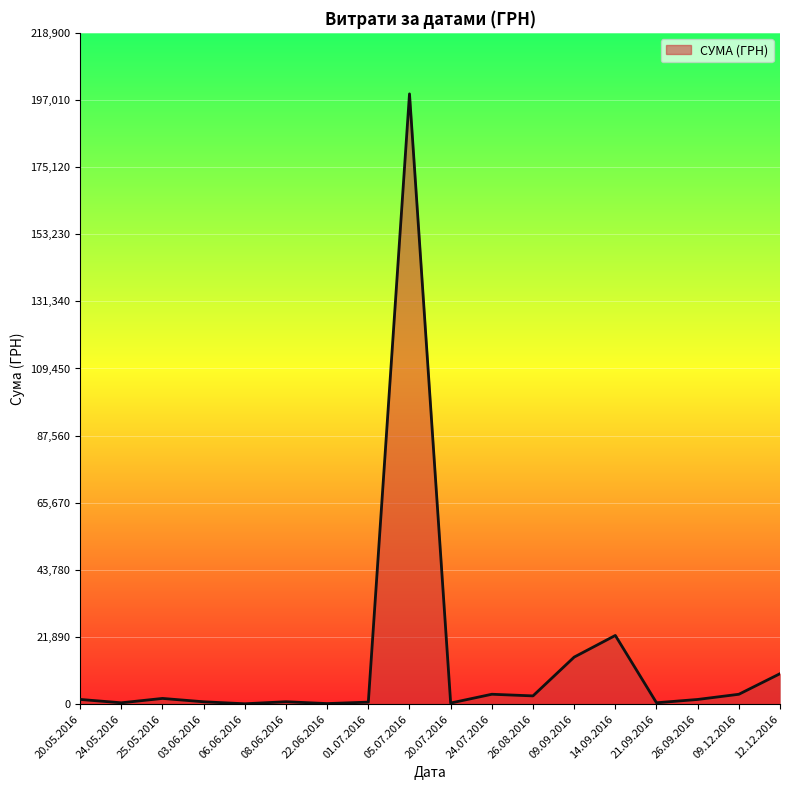

Where is the data nearest to the value 99560?

14.09.2016